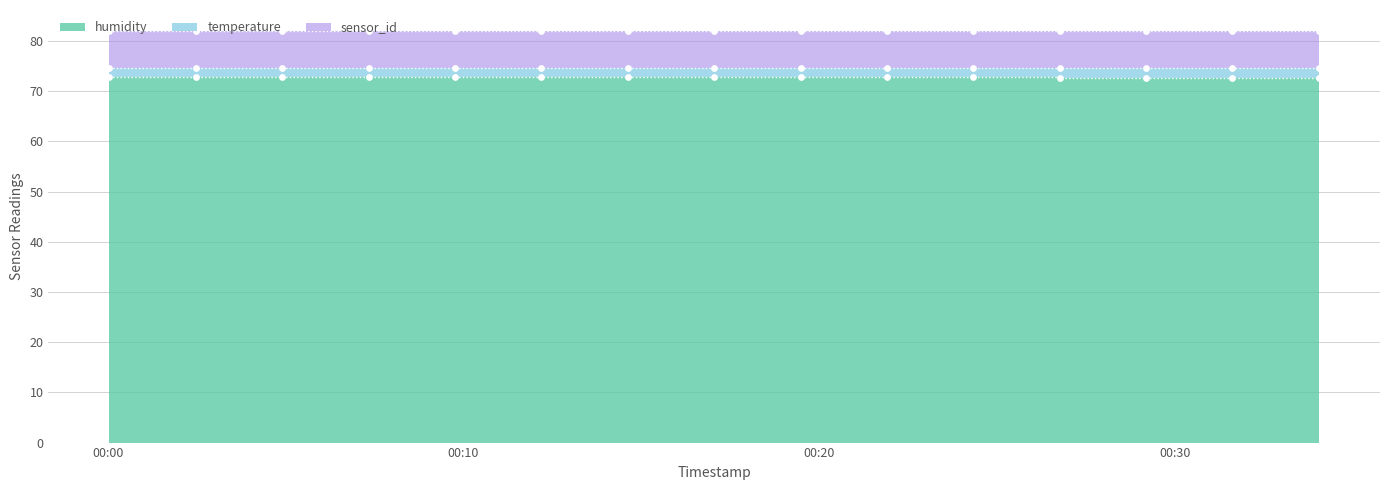

Which has a higher value, 22:00 or 02:00?

02:00